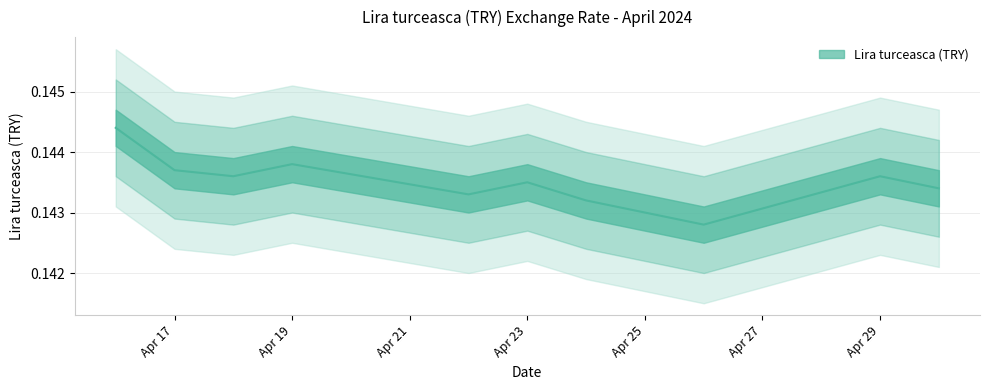

Read the value at Apr 23.

0.1